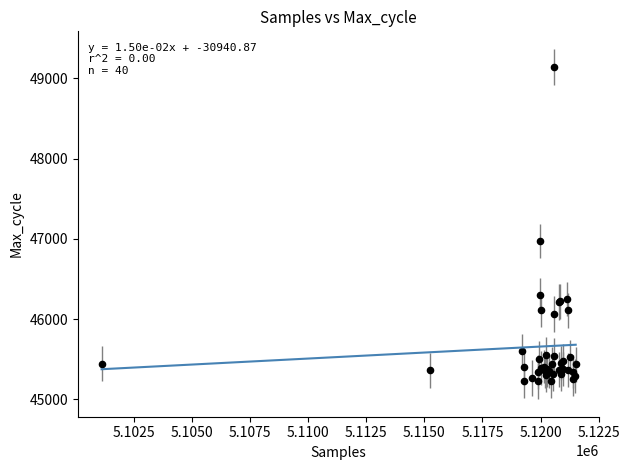

What Y value in the scatter plot is closest to 47184?

46975